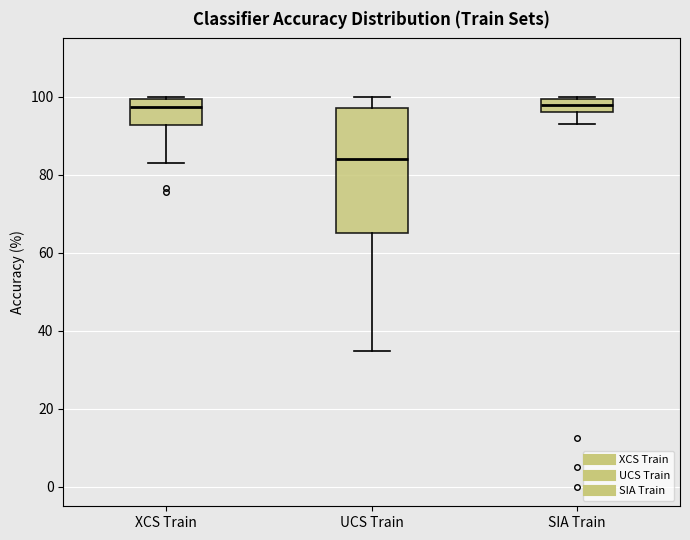

Reading left to right, read every box against the y-axis: the position of its median line, the range the box covers, and the ends of its whiskers. The values are not printed on the chart, so give them approximately, as read against the axis.

XCS Train: median 98, box 92 to 100, whiskers 84 to 100
UCS Train: median 84, box 66 to 98, whiskers 34 to 100
SIA Train: median 98, box 96 to 100, whiskers 94 to 100 (just above the box's upper edge)